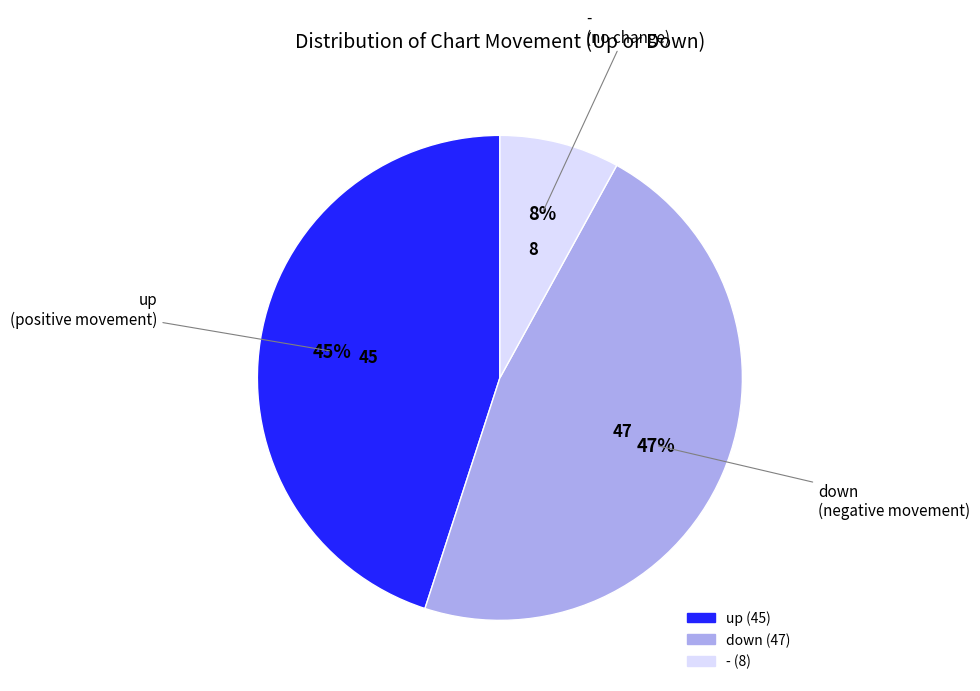

Is the sum of up and - greater than half?

Yes